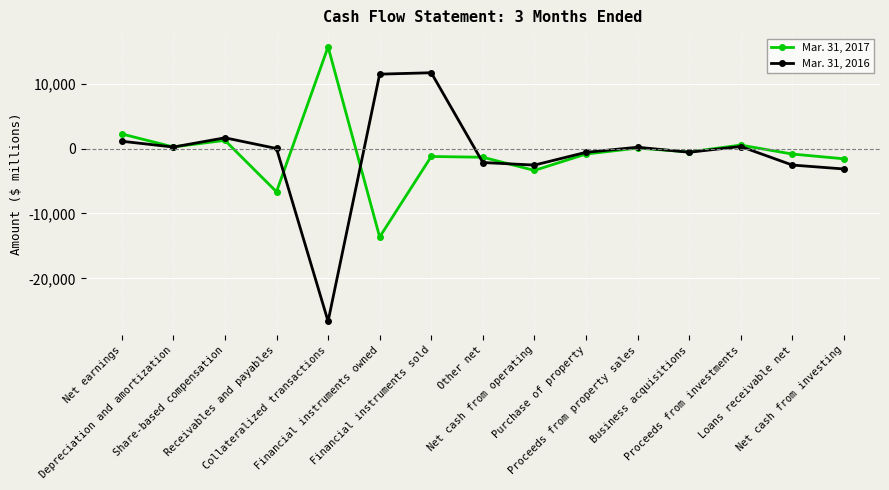

Is the value of Mar. 31, 2016 at Other net greater than the value of Mar. 31, 2017 at Other net?

No